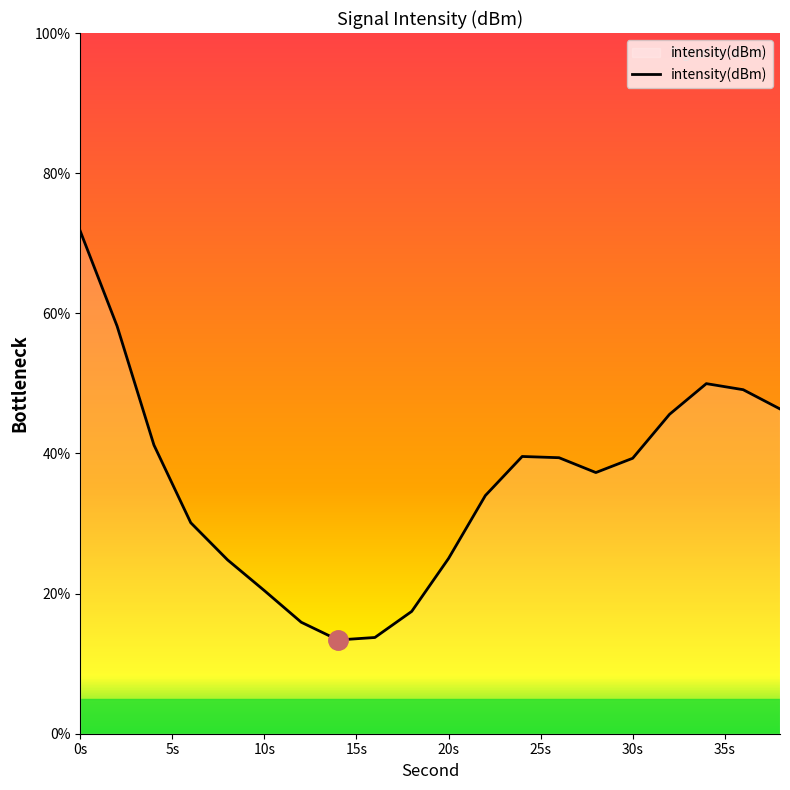

What is the sum of all values?

712.4